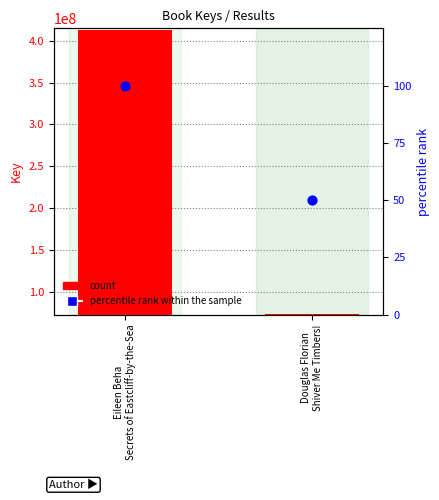

Which series has the widest spread of Y values?

Key